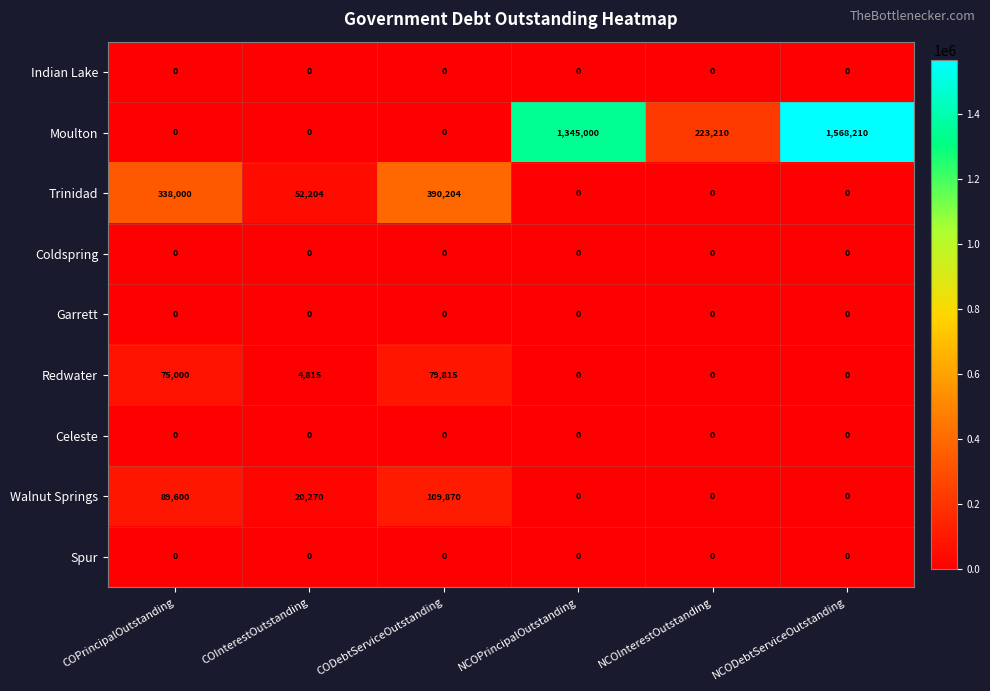

At which category is the sum across all series the highest?

NCODebtServiceOutstanding